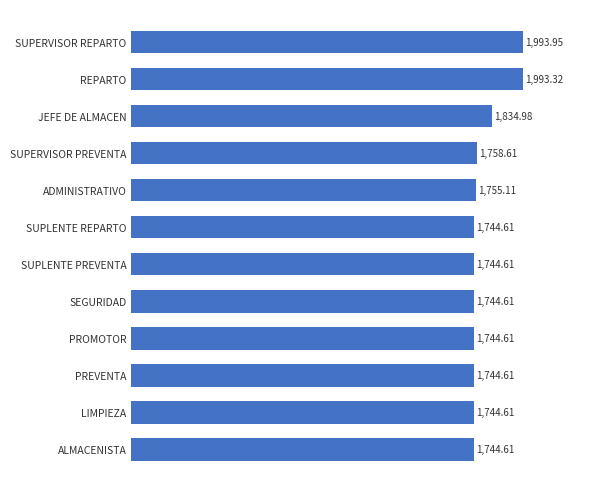

What is the label of the 6th bar from the top?

SUPLENTE REPARTO